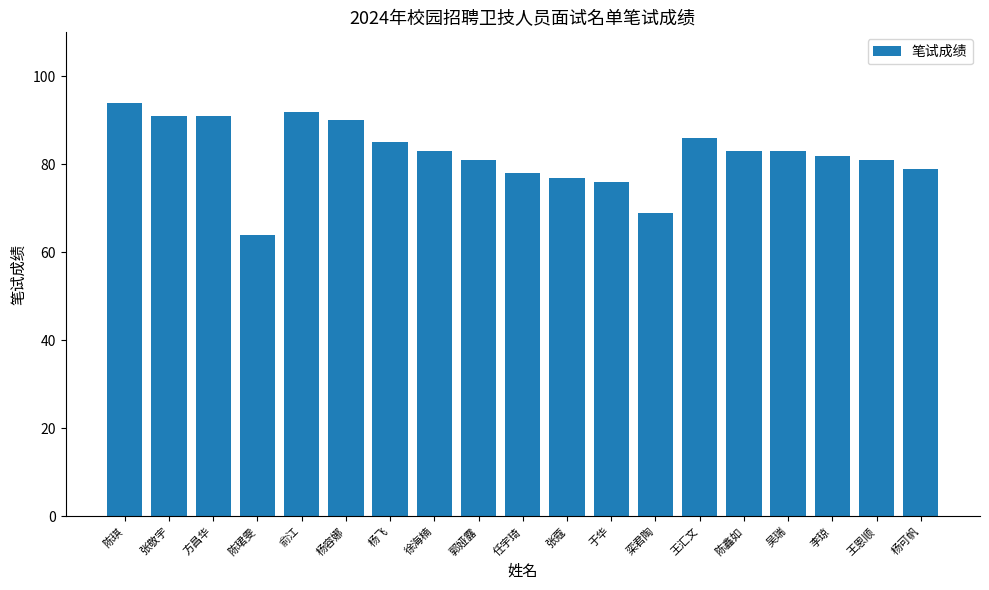

The value at 郭娅露 is 133. True or false?

False